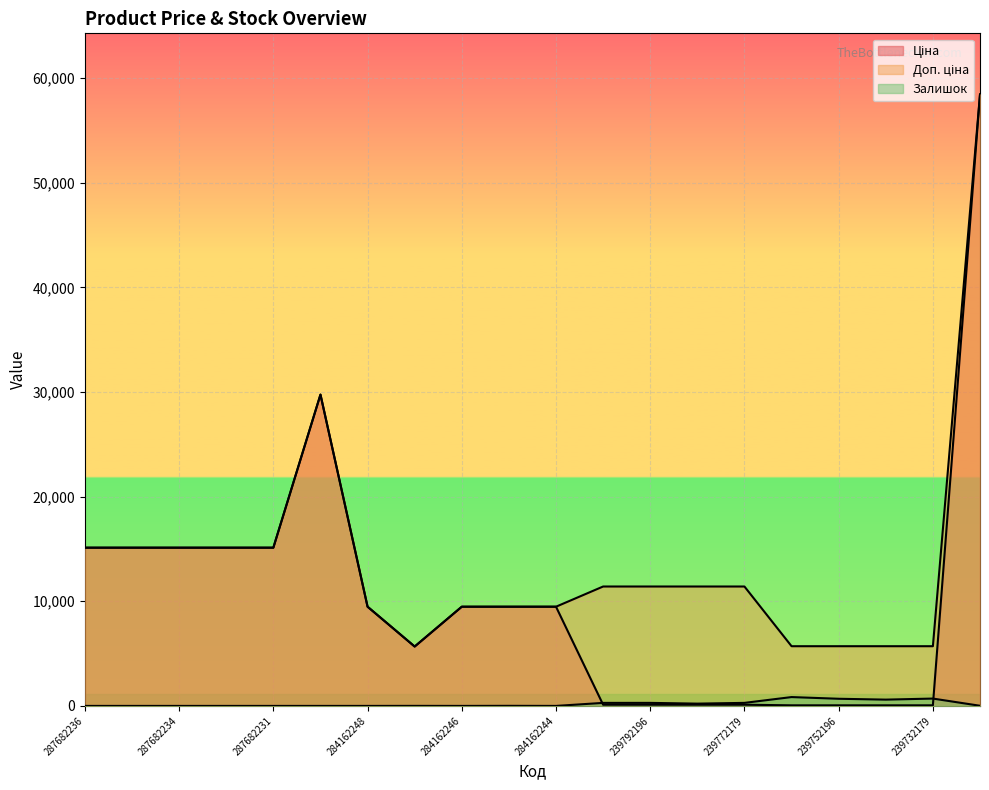

Is the value of Залишок at 284162248 greater than the value of Ціна at 239732179?

No